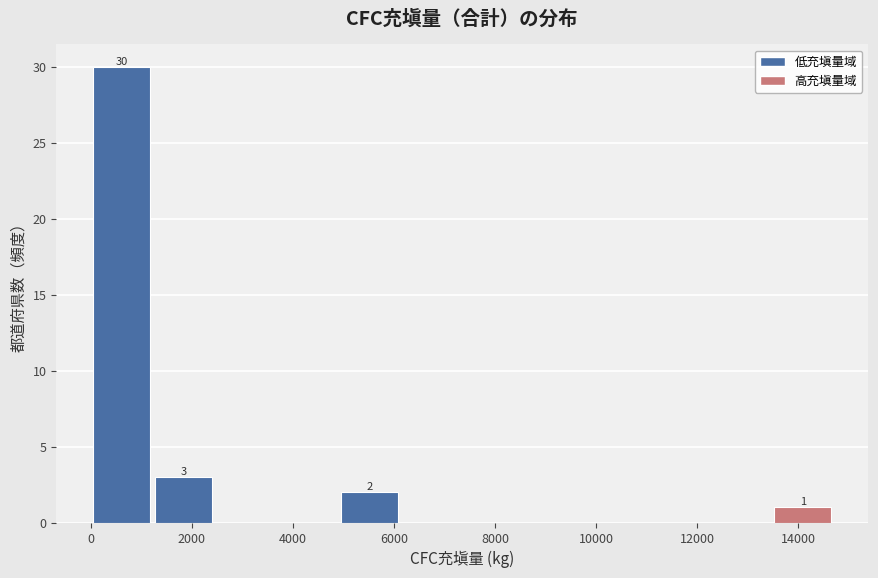

Over which range of the x-axis is the bar tallest?

0 to 1200